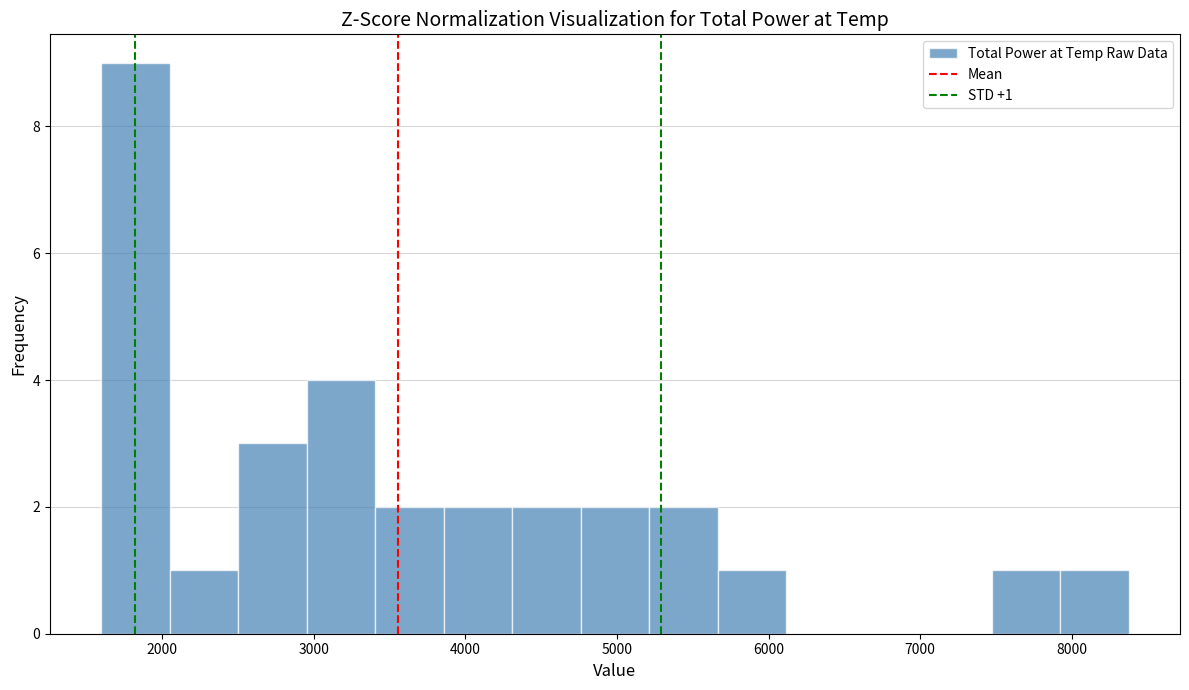

Which range on the x-axis has the tallest bar?

1600 to 2000